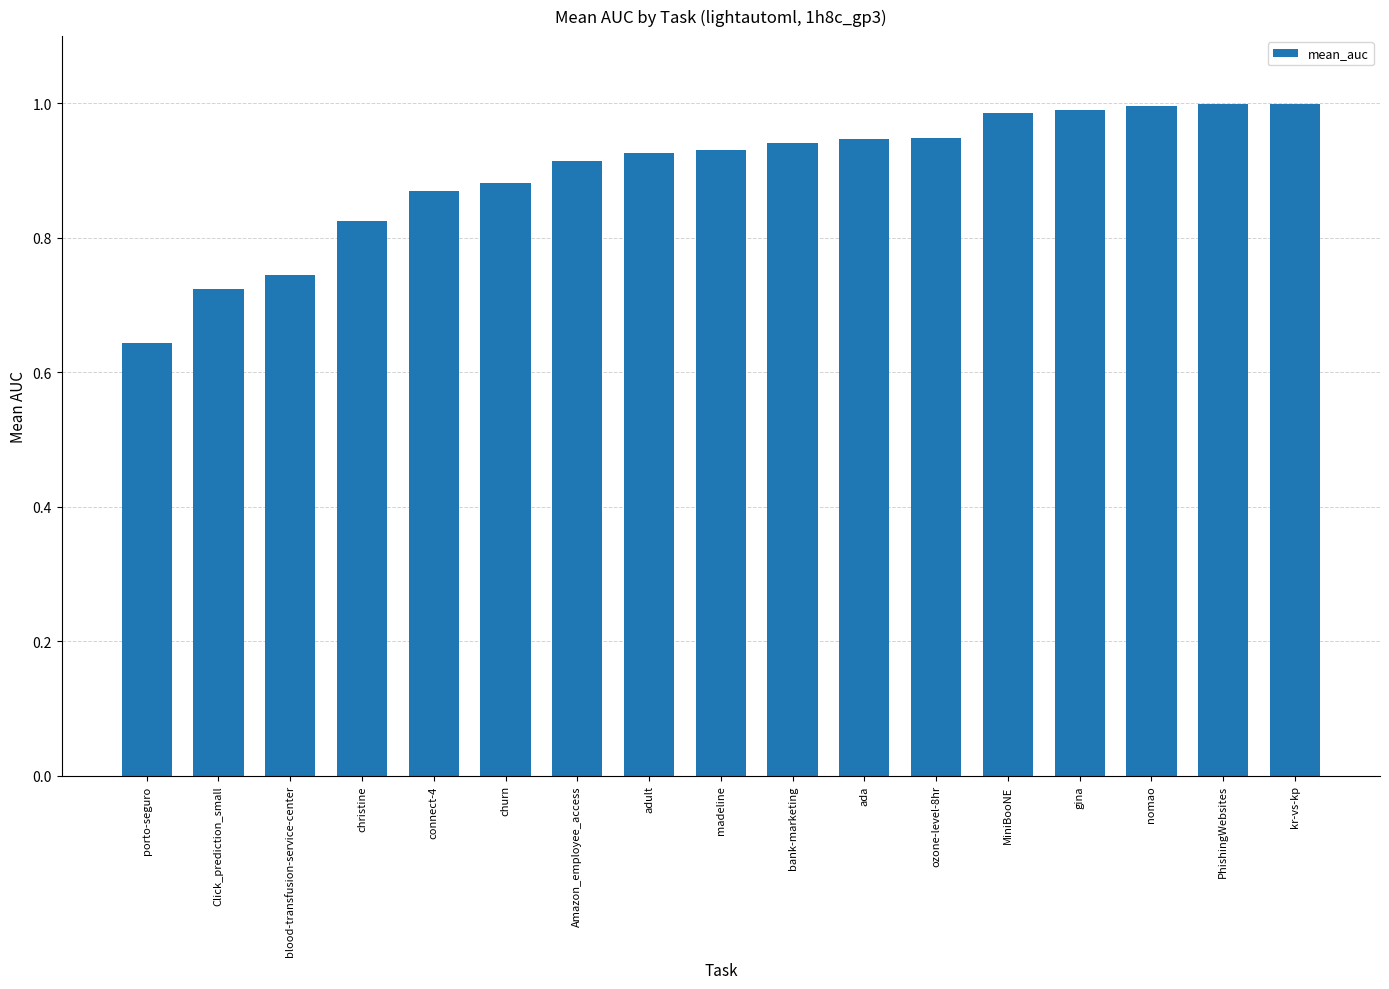

At which label is the value closest to 0?

porto-seguro